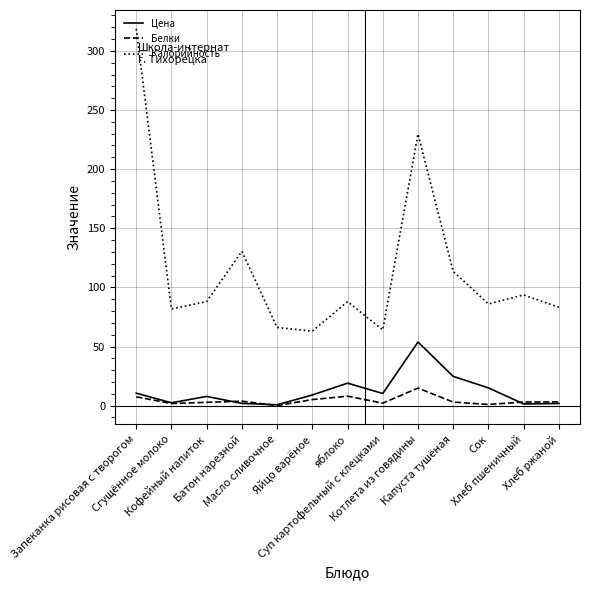

List the series in order of their peak value, lowest first.

Белки, Цена, Калорийность